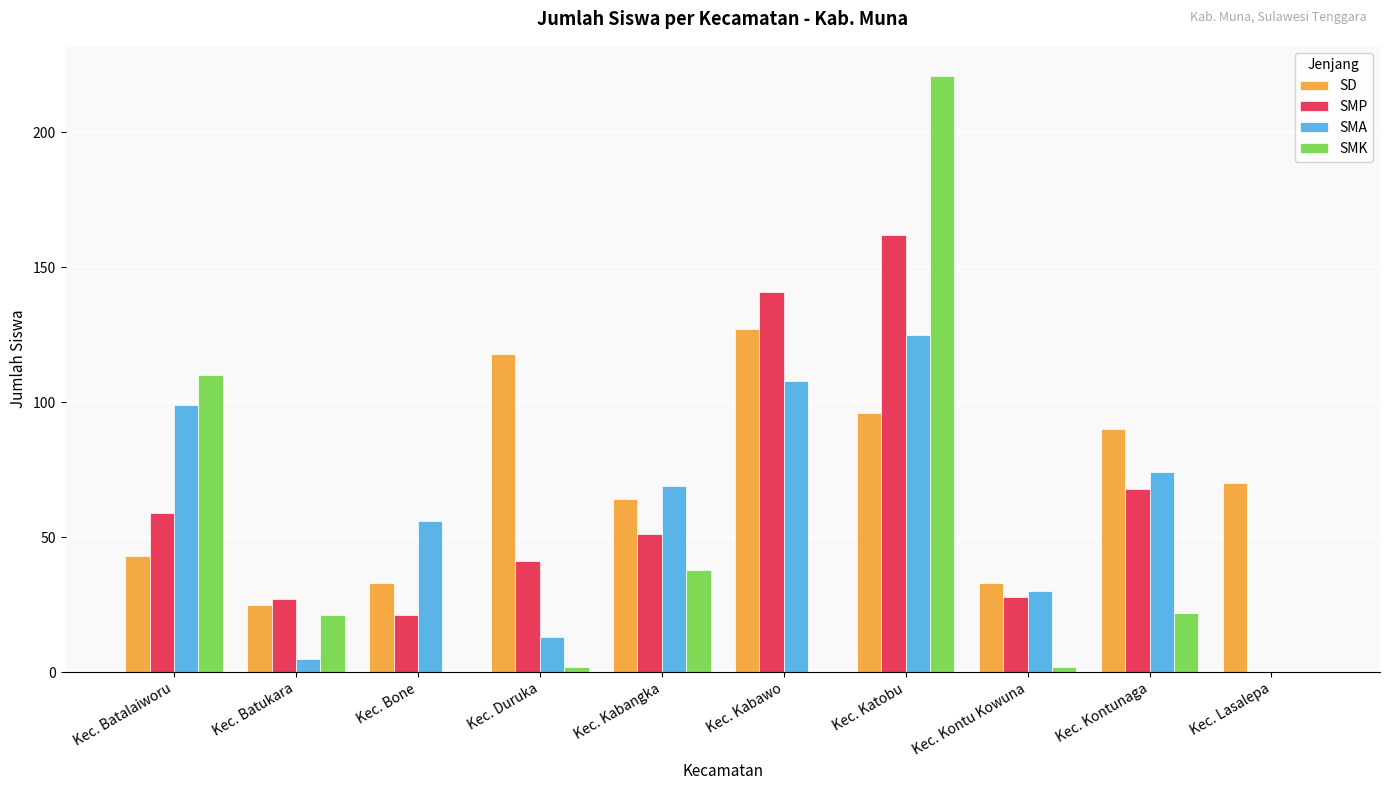

Reading right to left, what are all the values shown in this chart?

SD: Kec. Lasalepa=70	Kec. Kontunaga=90	Kec. Kontu Kowuna=33	Kec. Katobu=96	Kec. Kabawo=127	Kec. Kabangka=64	Kec. Duruka=118	Kec. Bone=33	Kec. Batukara=25	Kec. Batalaiworu=43
SMP: Kec. Lasalepa=0	Kec. Kontunaga=68	Kec. Kontu Kowuna=28	Kec. Katobu=162	Kec. Kabawo=141	Kec. Kabangka=51	Kec. Duruka=41	Kec. Bone=21	Kec. Batukara=27	Kec. Batalaiworu=59
SMA: Kec. Lasalepa=0	Kec. Kontunaga=74	Kec. Kontu Kowuna=30	Kec. Katobu=125	Kec. Kabawo=108	Kec. Kabangka=69	Kec. Duruka=13	Kec. Bone=56	Kec. Batukara=5	Kec. Batalaiworu=99
SMK: Kec. Lasalepa=0	Kec. Kontunaga=22	Kec. Kontu Kowuna=2	Kec. Katobu=221	Kec. Kabawo=0	Kec. Kabangka=38	Kec. Duruka=2	Kec. Bone=0	Kec. Batukara=21	Kec. Batalaiworu=110